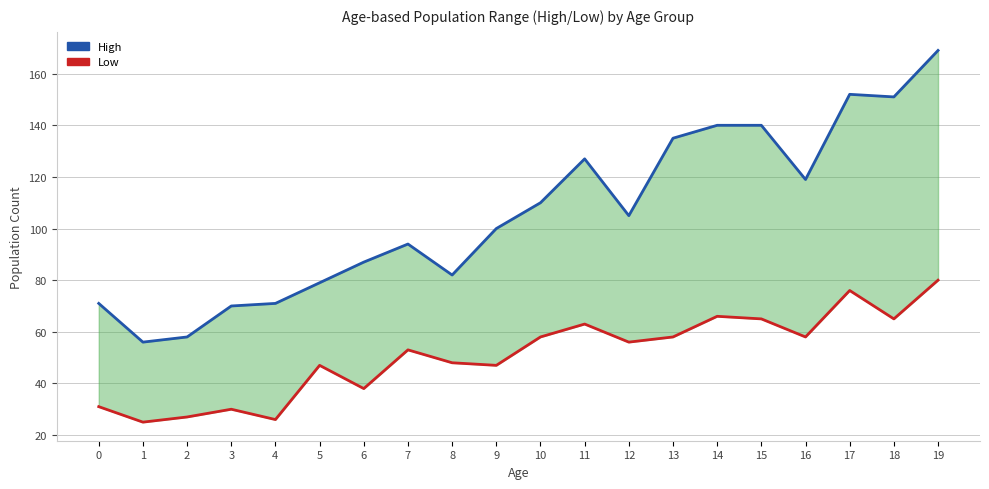

Between 15 and 10, which is larger?

15